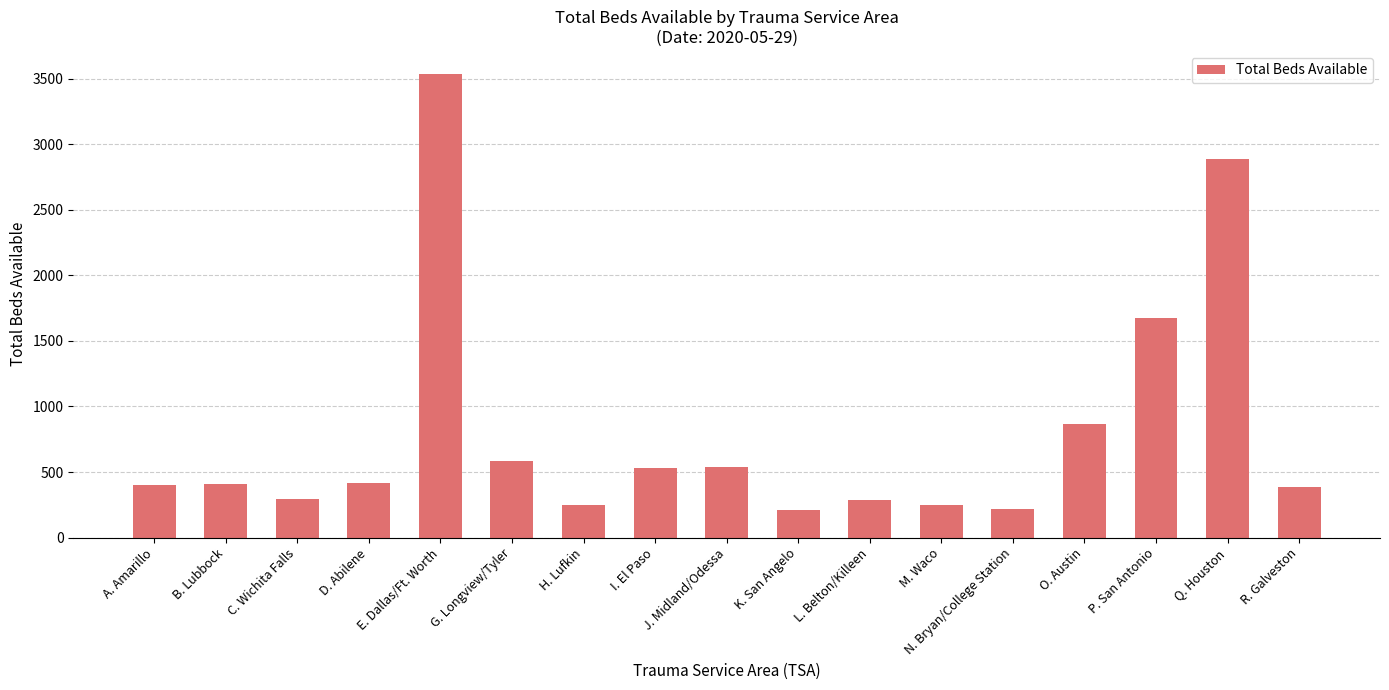

What is the difference between the maximum and minimum values?

3326